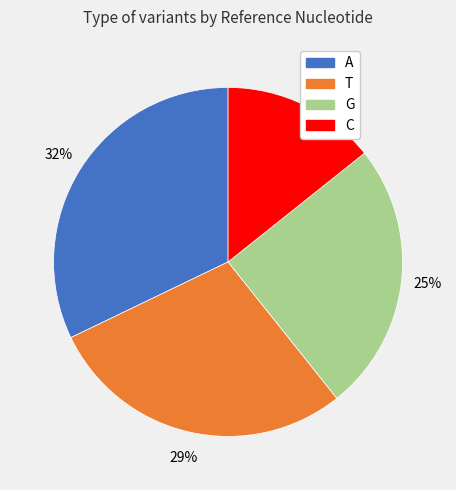

True or false: A accounts for 32% of the total.

True